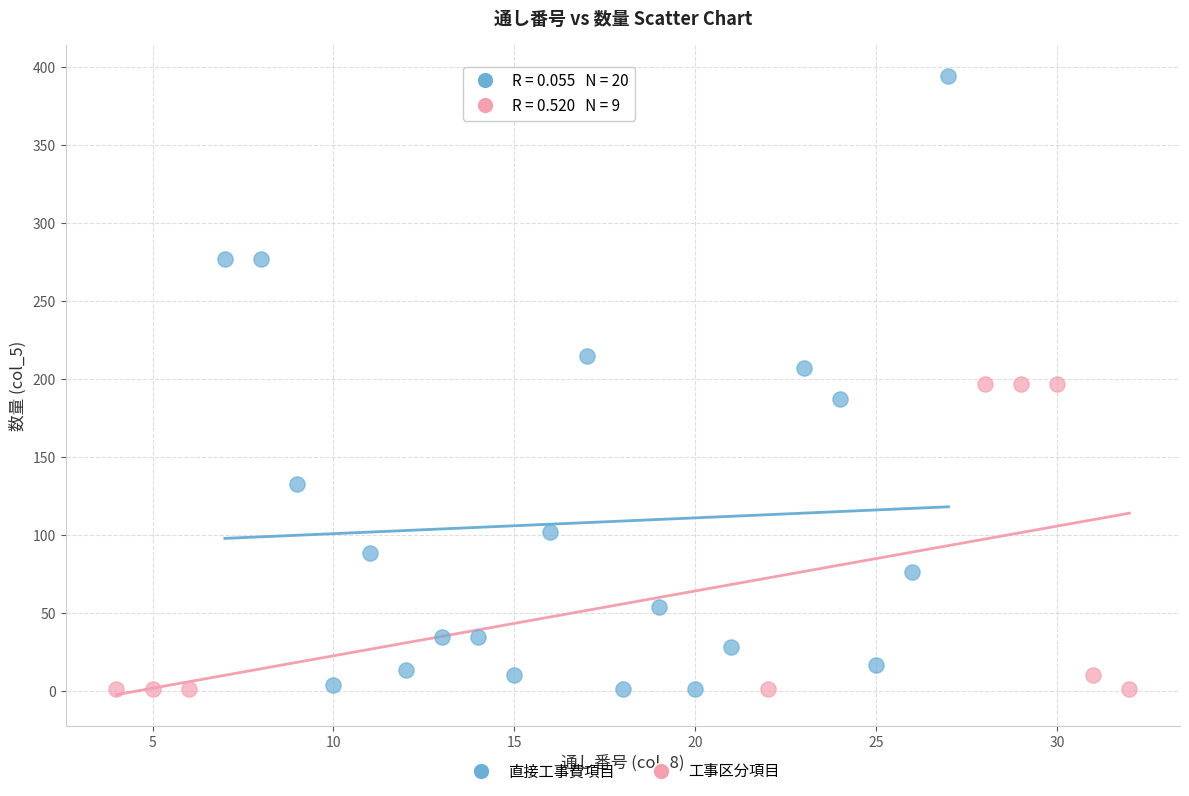

Which series has the largest Y range (max minus min)?

直接工事費項目